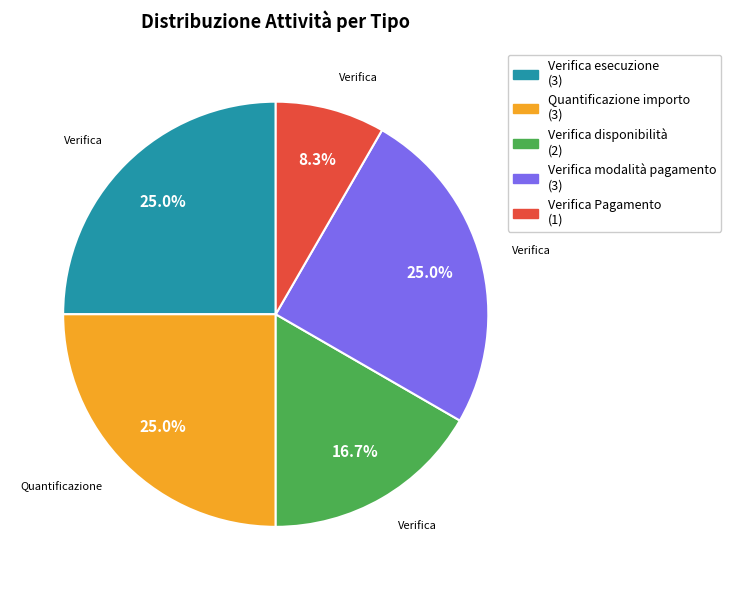

Is there a majority slice in this chart?

No